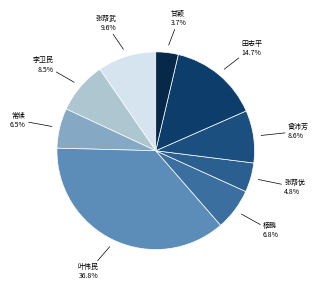

How many segments does this pie chart have?

9